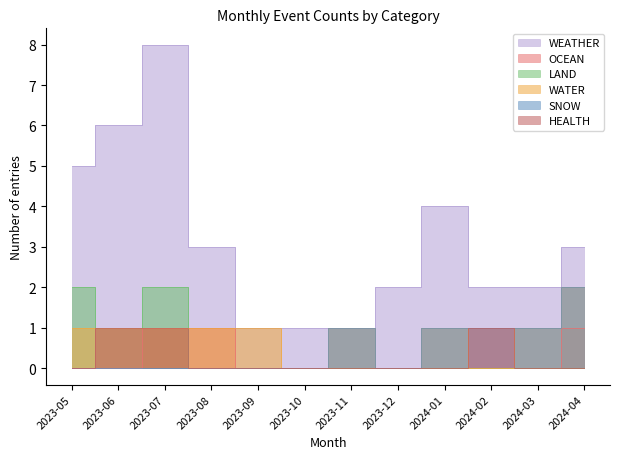

True or false: HEALTH has more than 2 interior local peaks.

False